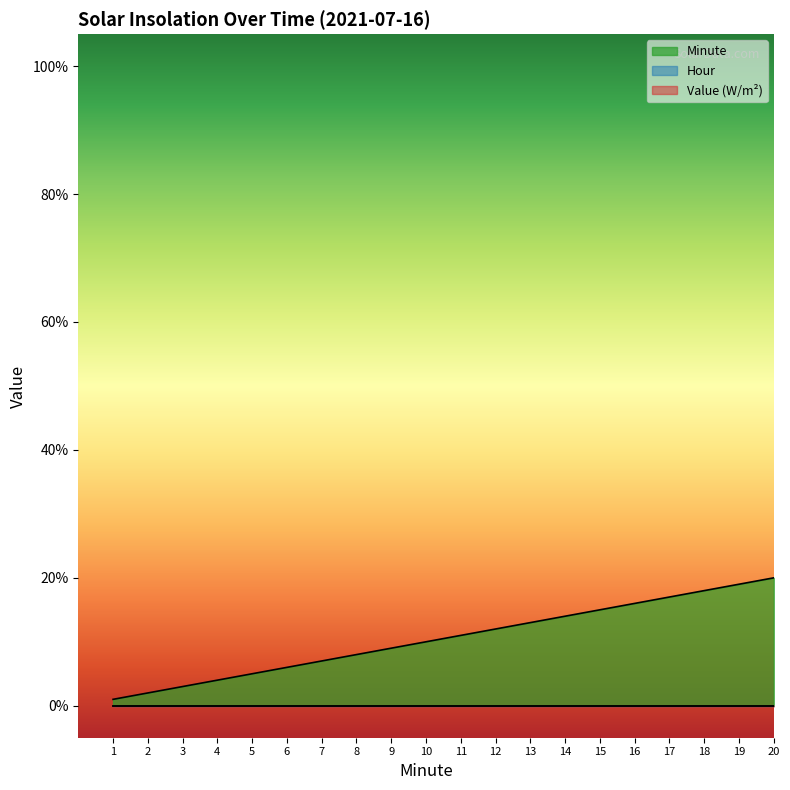

Reading left to right, extract all data points from this chart.

Value (W/m^2): 0	0	0	0	0	0	0	0	0	0	0	0	0	0	0	0	0	0	0	0
Hour: 0	0	0	0	0	0	0	0	0	0	0	0	0	0	0	0	0	0	0	0
Minute: 1	2	3	4	5	6	7	8	9	10	11	12	13	14	15	16	17	18	19	20